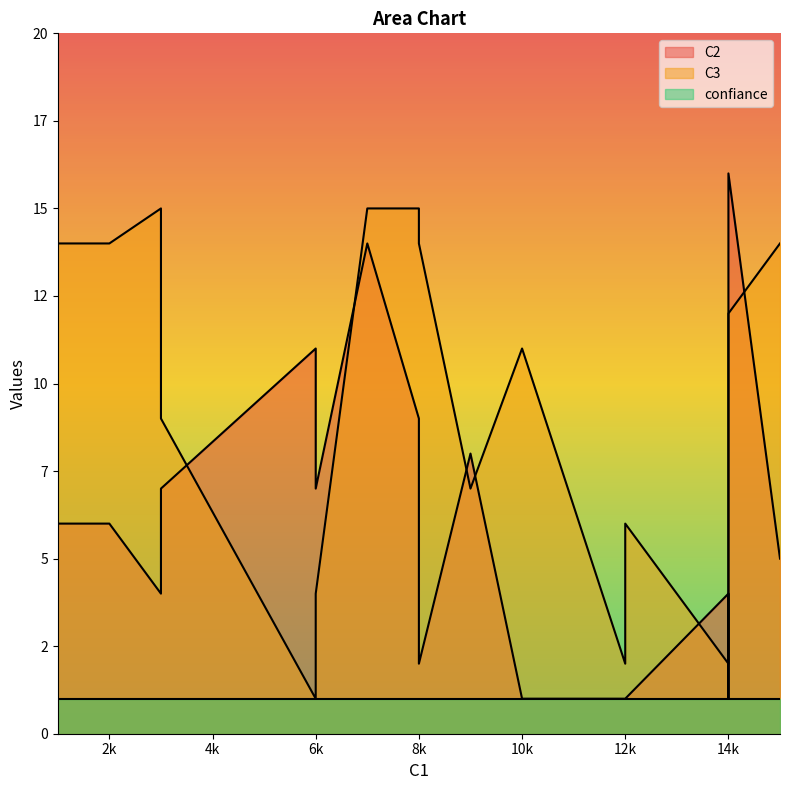

What is the sum of the confiance values at 6 and 16?

2